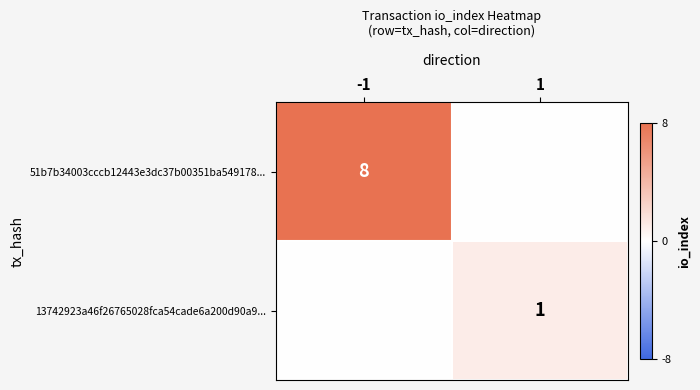

Which label corresponds to the largest value in the chart?

-1